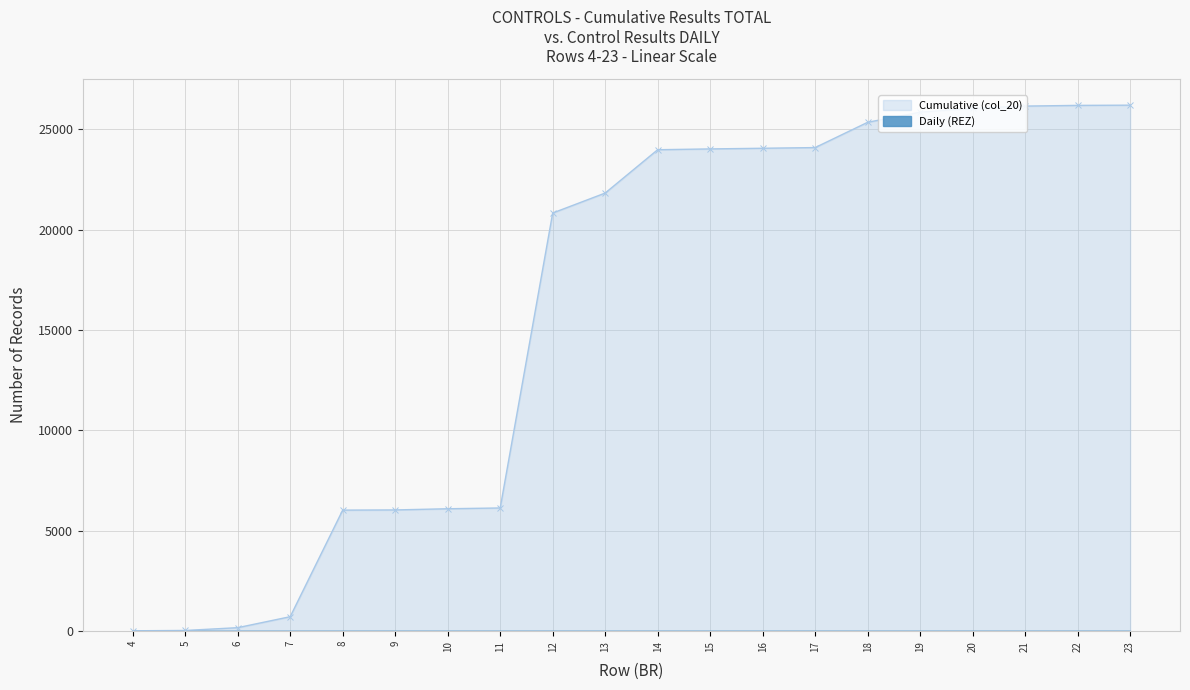

Reading left to right, what are all the values shown in this chart?

19	35	174	721	6031	6040	6099	6138	20833	21828	23987	24027	24060	24094	25353	25860	26049	26161	26196	26207